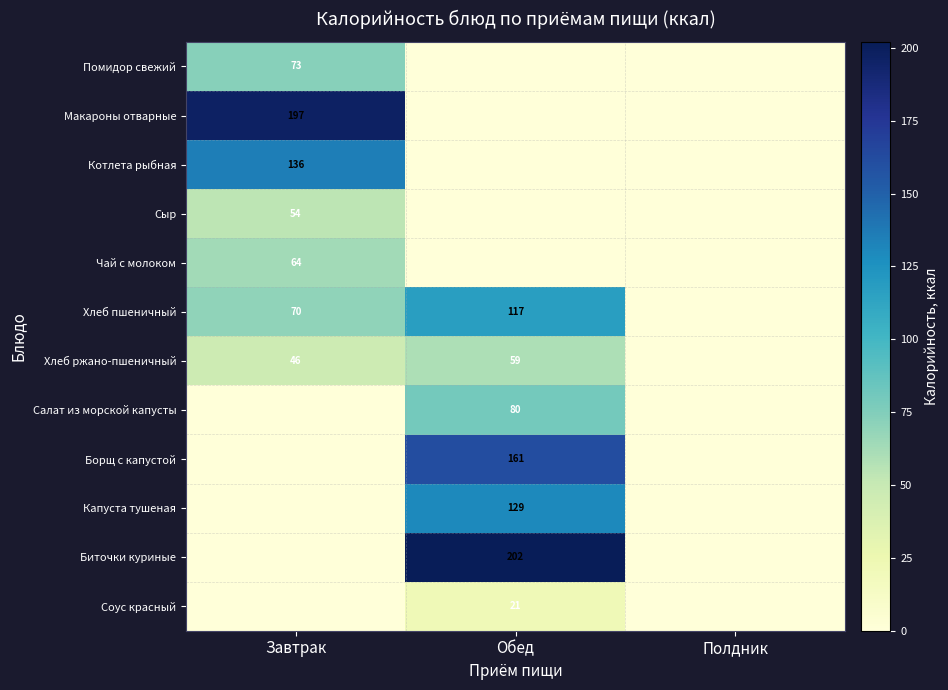

True or false: Капуста тушеная has a value of 43 at Обед.

False